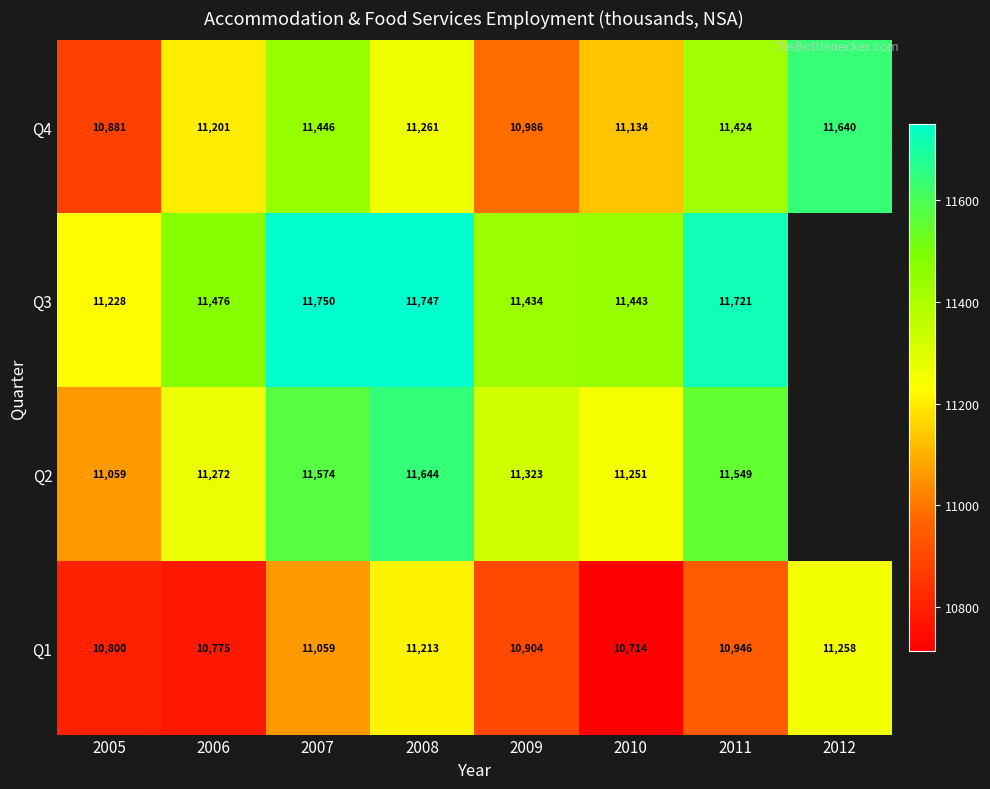

Rank the categories by Q1 value from highest to lowest.

2012, 2008, 2007, 2011, 2009, 2005, 2006, 2010